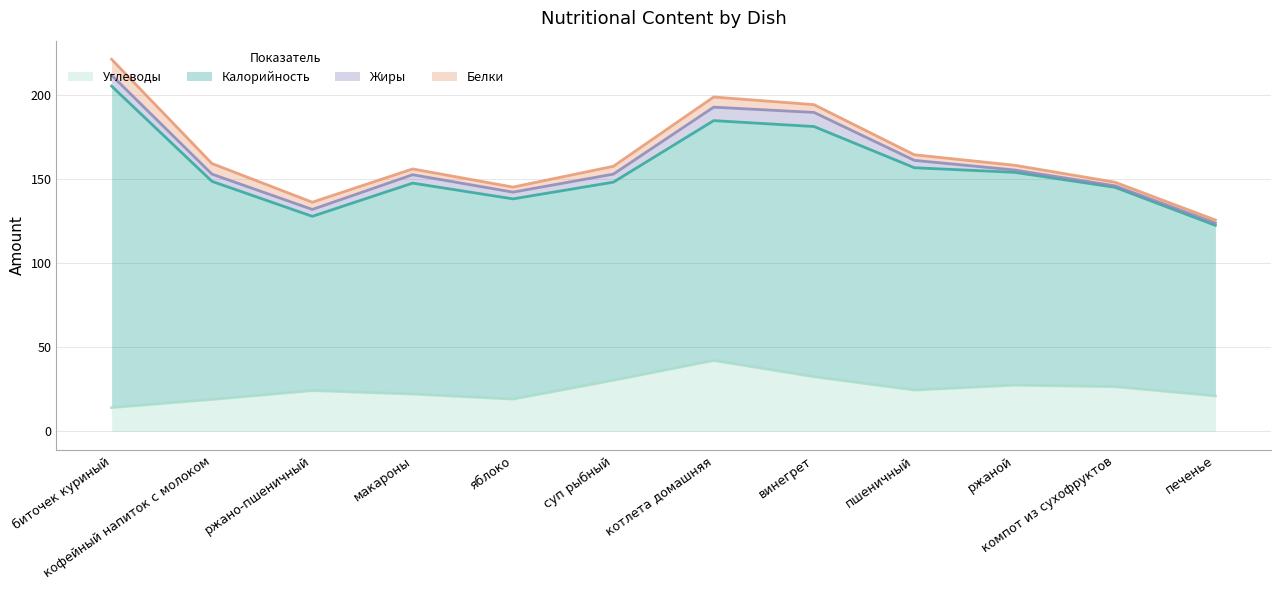

What is the label of the 12th point from the right?

биточек куриный